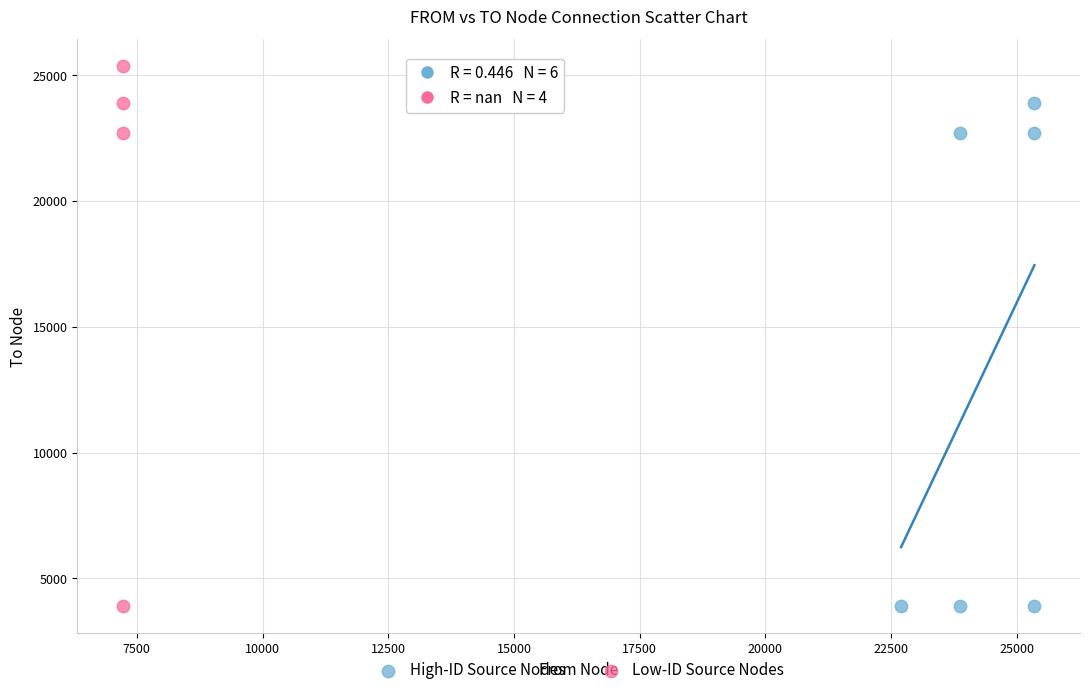

Which series reaches the maximum Y coordinate?

Low-ID Source Nodes